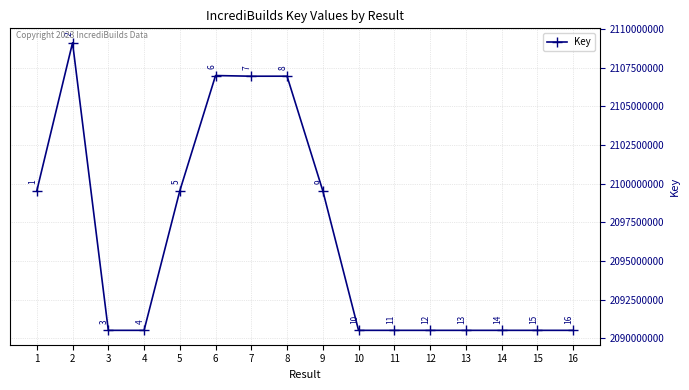

List the labels in order of value, smallest first.

12, 3, 10, 13, 16, 15, 14, 4, 11, 5, 1, 9, 7, 8, 6, 2